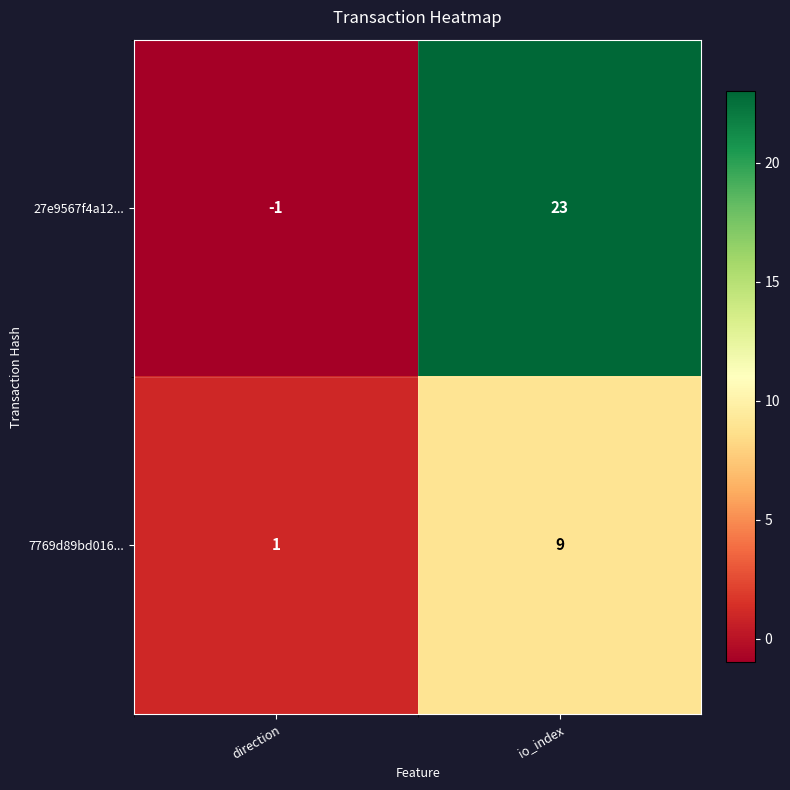

Reading left to right, transcribe all the data shown in this chart.

27e9567f4a12...: direction=-1	io_index=23
7769d89bd016...: direction=1	io_index=9